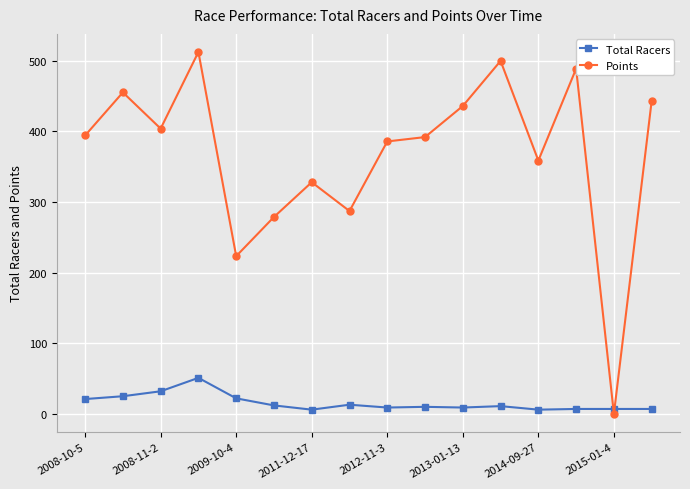

Which series has the widest spread of values?

Points